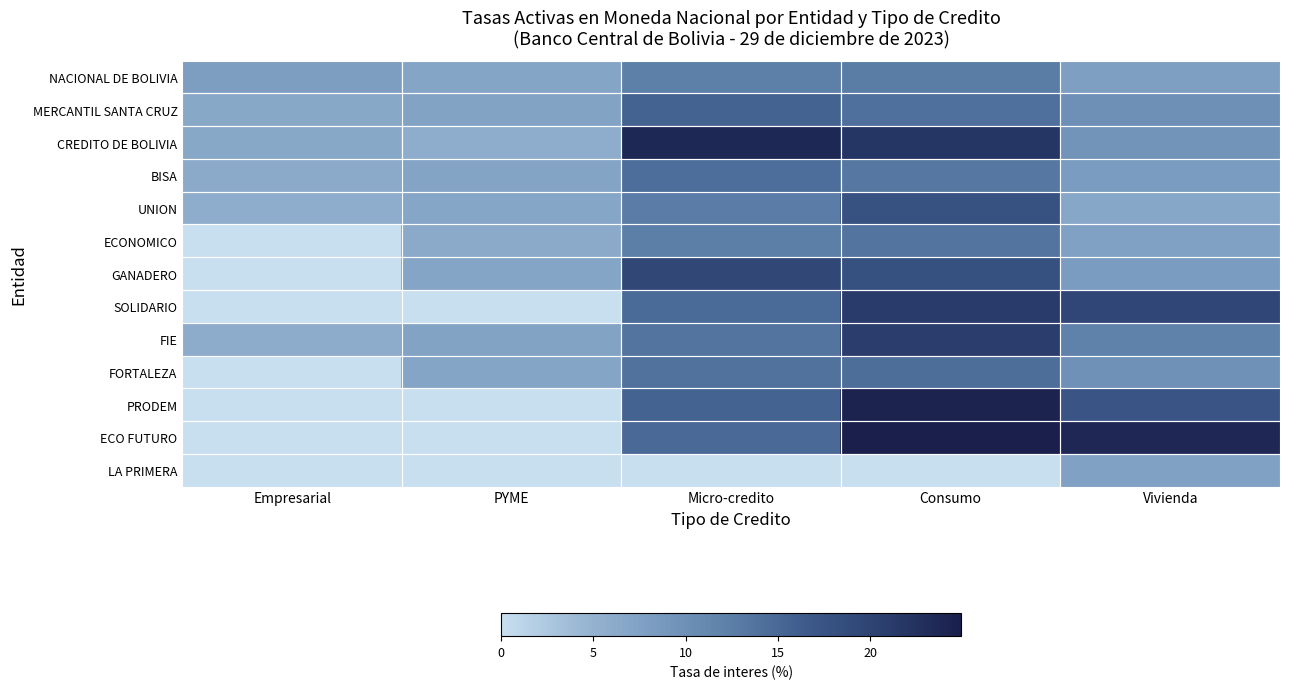

At which category is the sum across all series the highest?

Consumo